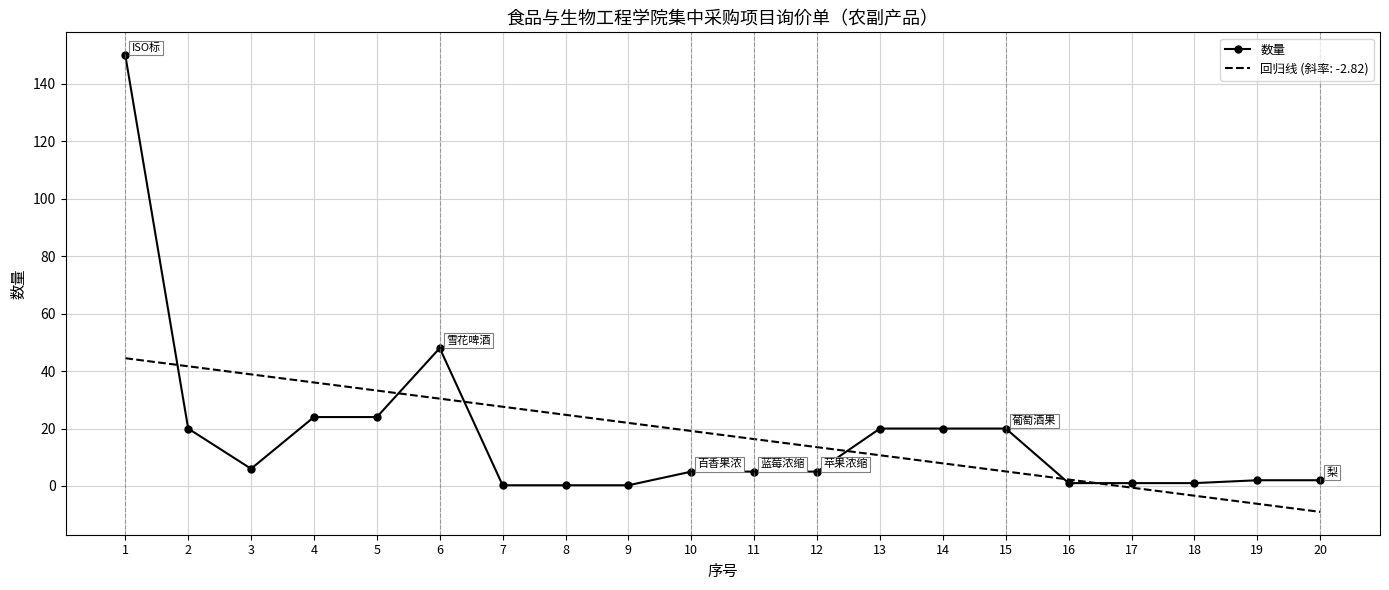

What is the smallest value displayed?

0.2